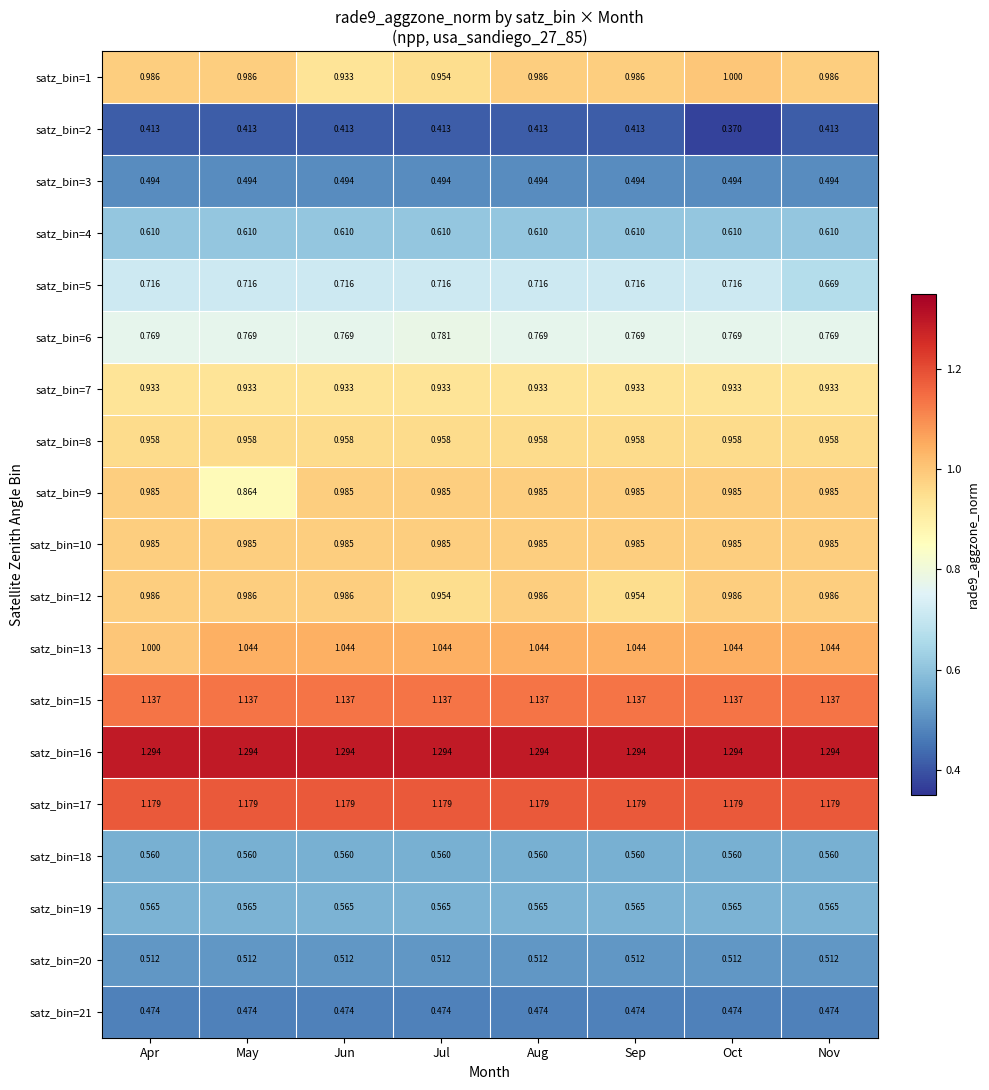

Which category has the lowest value in the satz_bin=13 series?

Apr